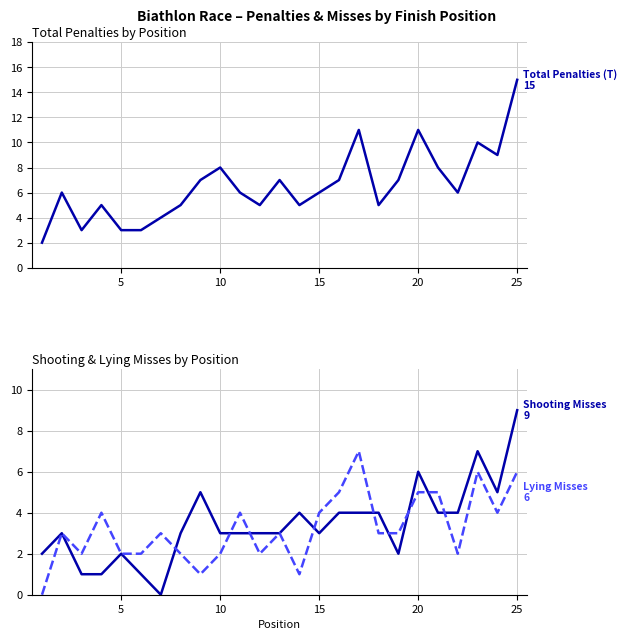

Reading right to left, list all the values displayed in this chart.

Total Penalties (T): 15	9	10	6	8	11	7	5	11	7	6	5	7	5	6	8	7	5	4	3	3	5	3	6	2
Shooting Misses (S1+S2): 9	5	7	4	4	6	2	4	4	4	3	4	3	3	3	3	5	3	0	1	2	1	1	3	2
Lying Misses (L1+L2): 6	4	6	2	5	5	3	3	7	5	4	1	3	2	4	2	1	2	3	2	2	4	2	3	0